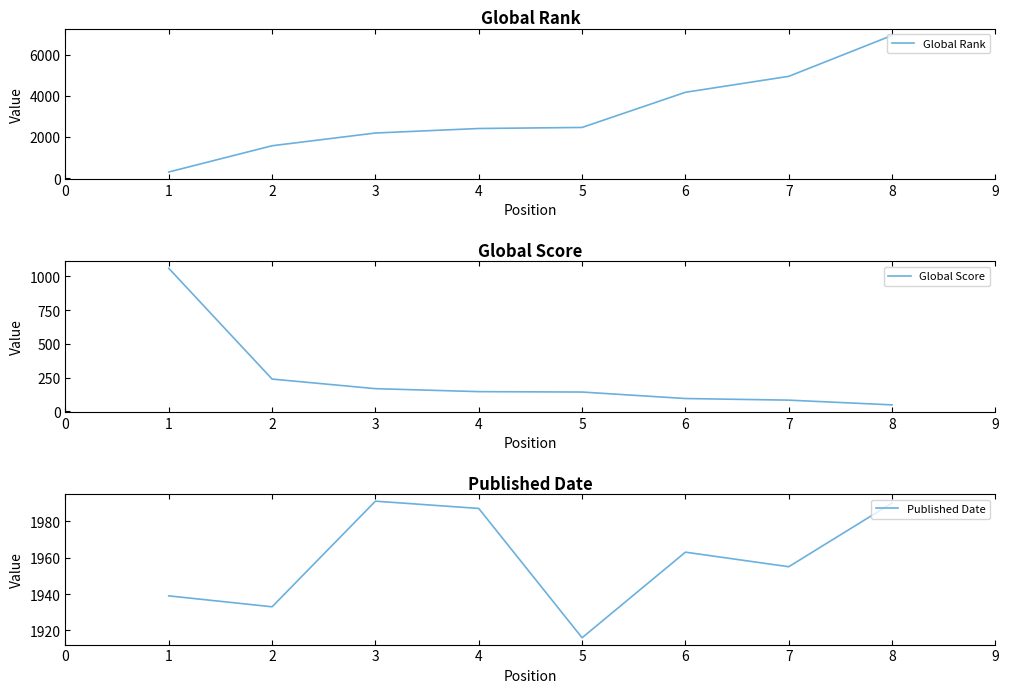

What is the difference between the Global Rank values at 7 and 3?

2753